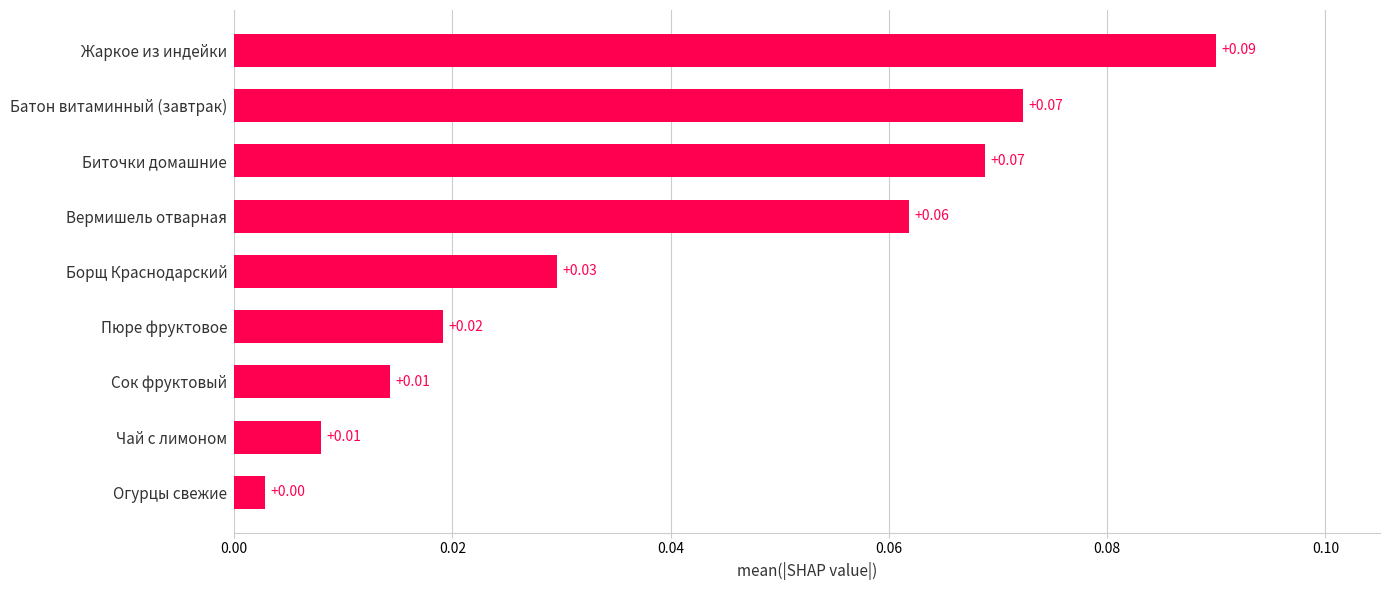

Which category has the highest value across all series?

Жаркое из индейки